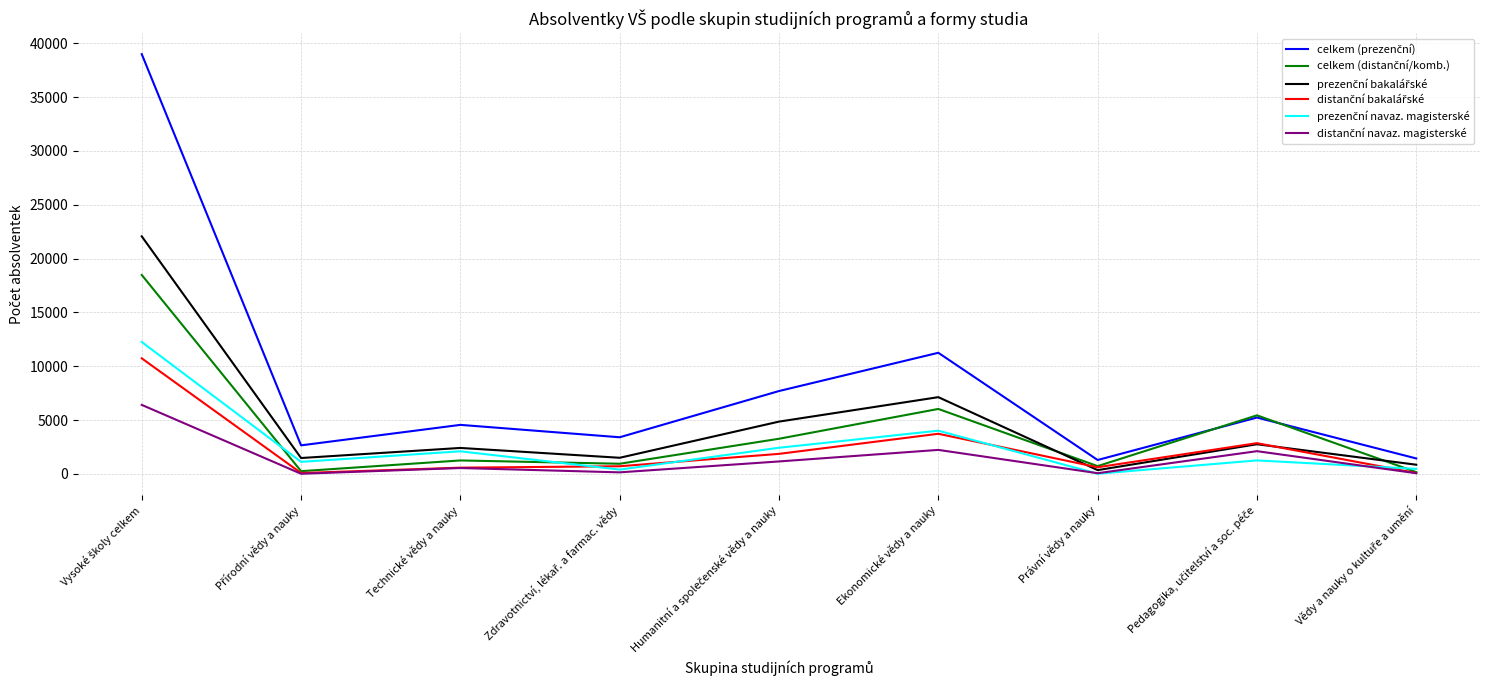

What is the difference between the highest and lowest values at Ekonomické vědy a nauky?

9025